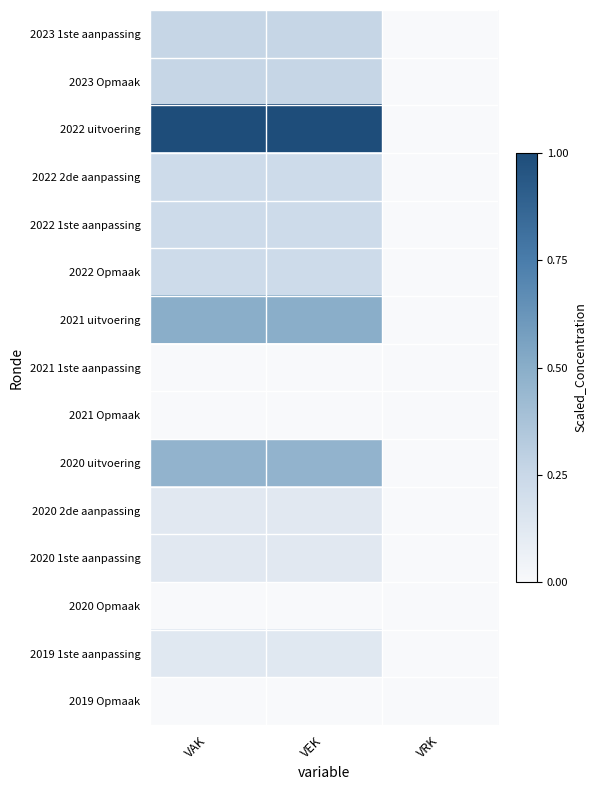

Reading left to right, list all the values displayed in this chart.

2023 1ste aanpassing: VAK=0.3	VEK=0.3	VRK=0.0
2023 Opmaak: VAK=0.3	VEK=0.3	VRK=0.0
2022 uitvoering: VAK=1.0	VEK=1.0	VRK=0.0
2022 2de aanpassing: VAK=0.2	VEK=0.2	VRK=0.0
2022 1ste aanpassing: VAK=0.2	VEK=0.2	VRK=0.0
2022 Opmaak: VAK=0.2	VEK=0.2	VRK=0.0
2021 uitvoering: VAK=0.5	VEK=0.5	VRK=0.0
2021 1ste aanpassing: VAK=0.0	VEK=0.0	VRK=0.0
2021 Opmaak: VAK=0.0	VEK=0.0	VRK=0.0
2020 uitvoering: VAK=0.5	VEK=0.5	VRK=0.0
2020 2de aanpassing: VAK=0.1	VEK=0.1	VRK=0.0
2020 1ste aanpassing: VAK=0.1	VEK=0.1	VRK=0.0
2020 Opmaak: VAK=0.0	VEK=0.0	VRK=0.0
2019 1ste aanpassing: VAK=0.1	VEK=0.1	VRK=0.0
2019 Opmaak: VAK=0.0	VEK=0.0	VRK=0.0